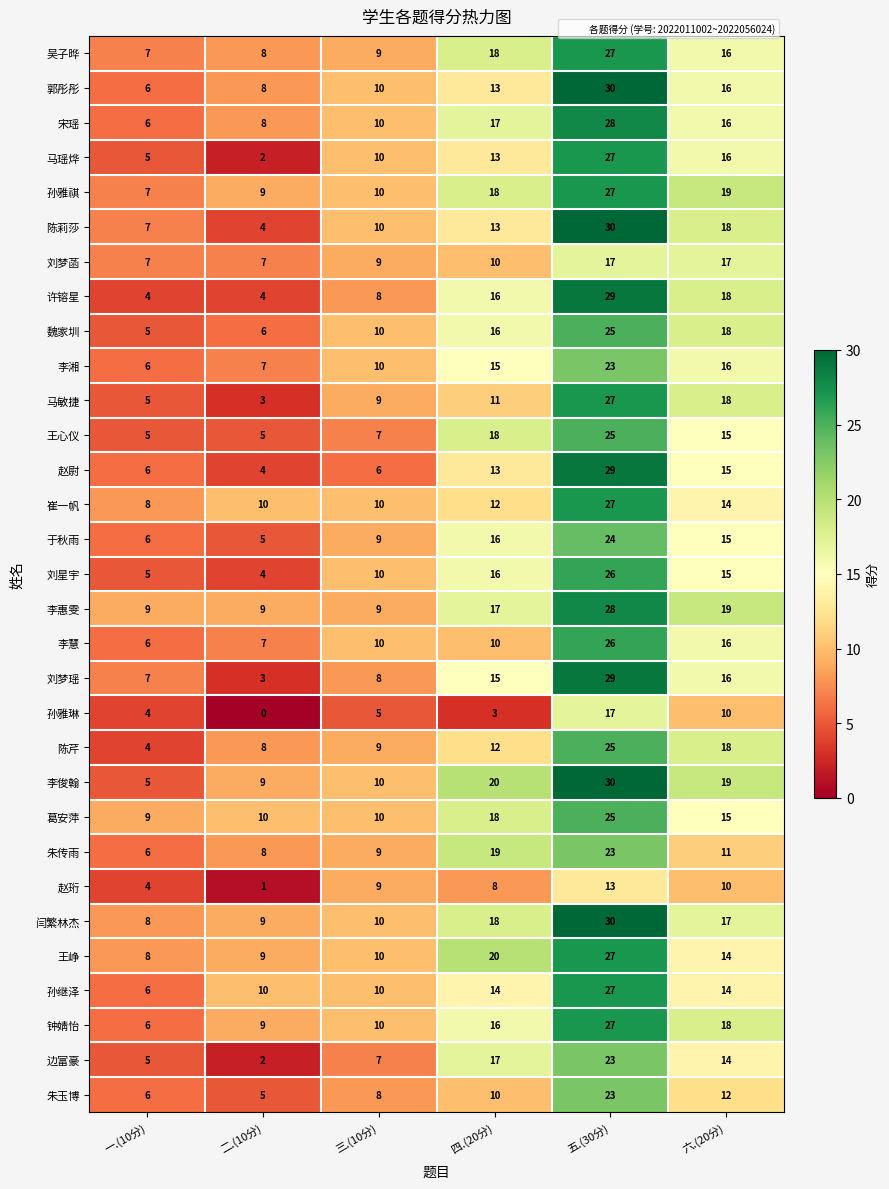

True or false: 陈莉莎 has a value of 3 at 四.(20分).

False